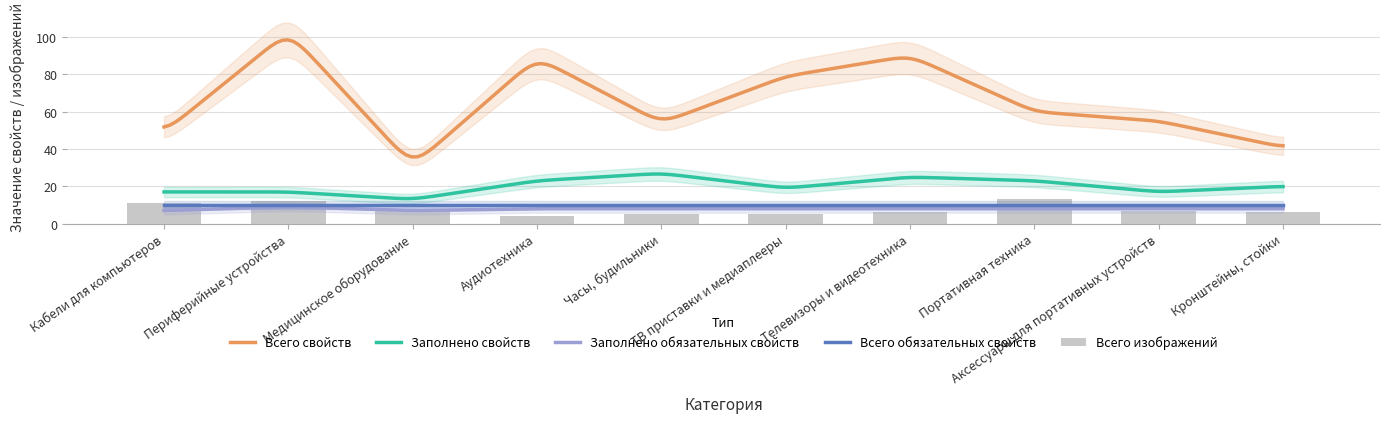

What position from the left is Кронштейны, стойки?

10